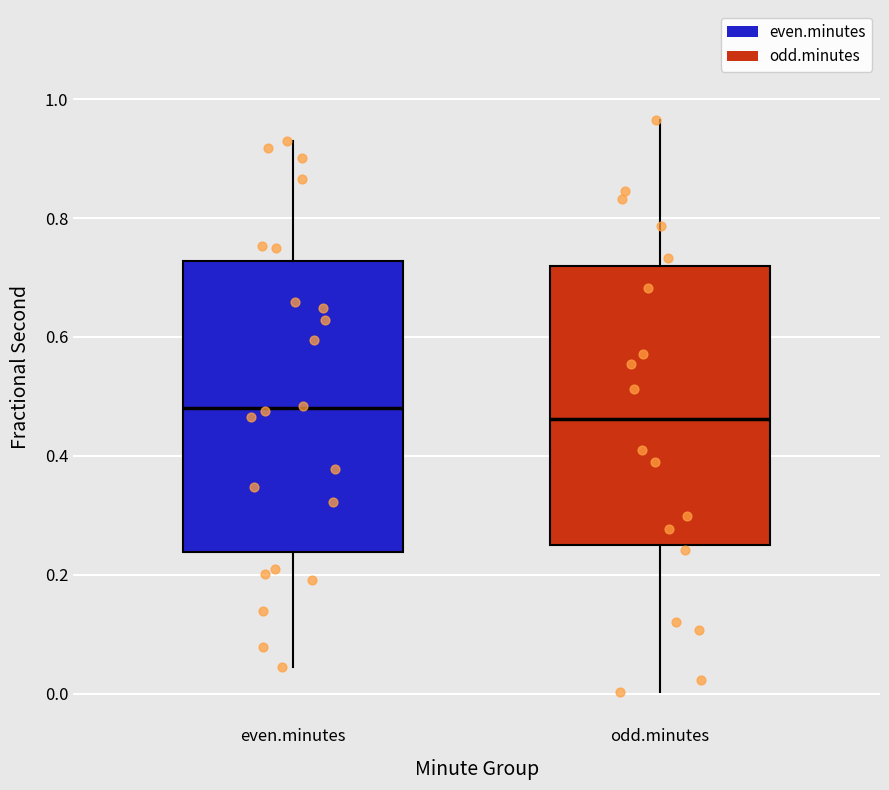

Where does the upper whisker of the box for odd.minutes end on the y-axis? The values are not printed on the chart, so give them approximately, as read against the axis.

0.96